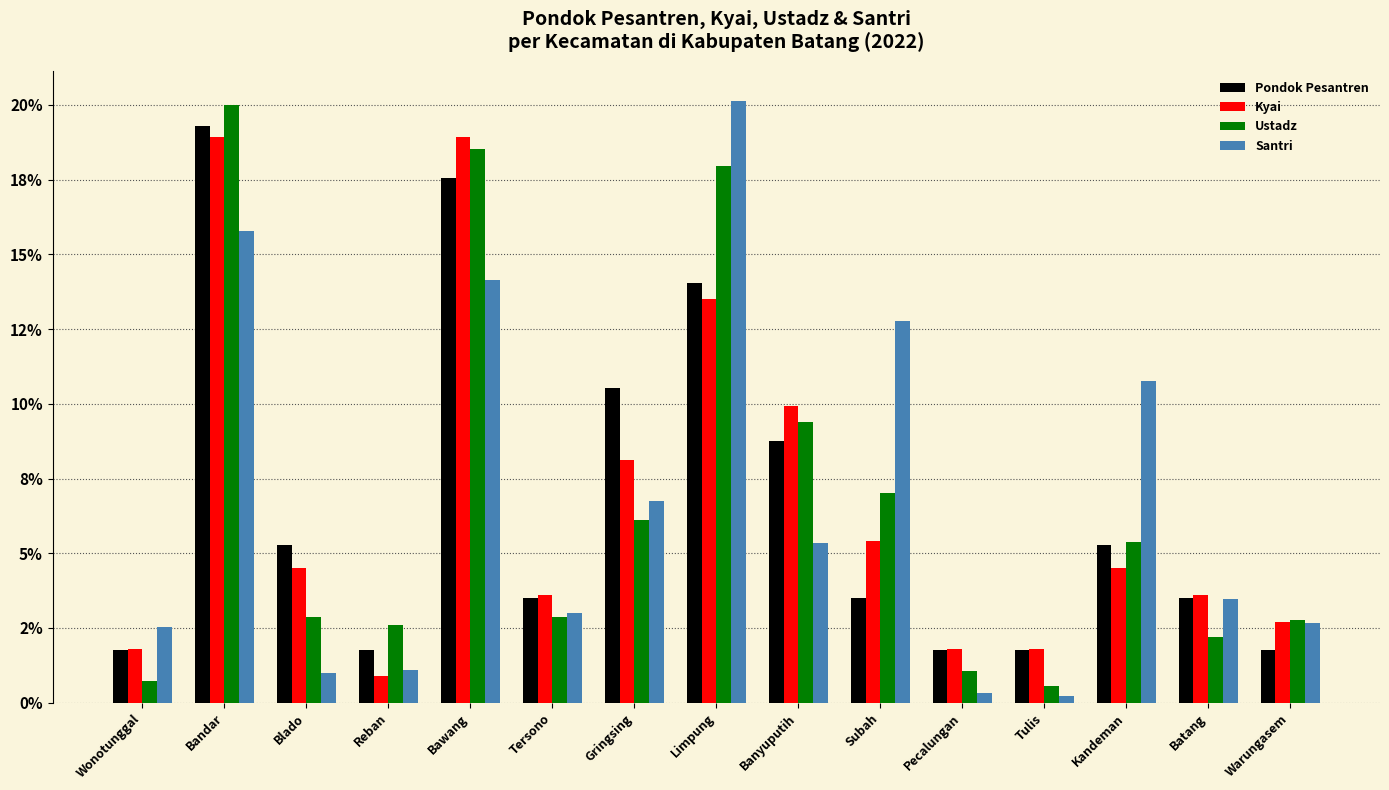

What are all the series names shown in the legend?

Pondok Pesantren, Kyai, Ustadz, Santri